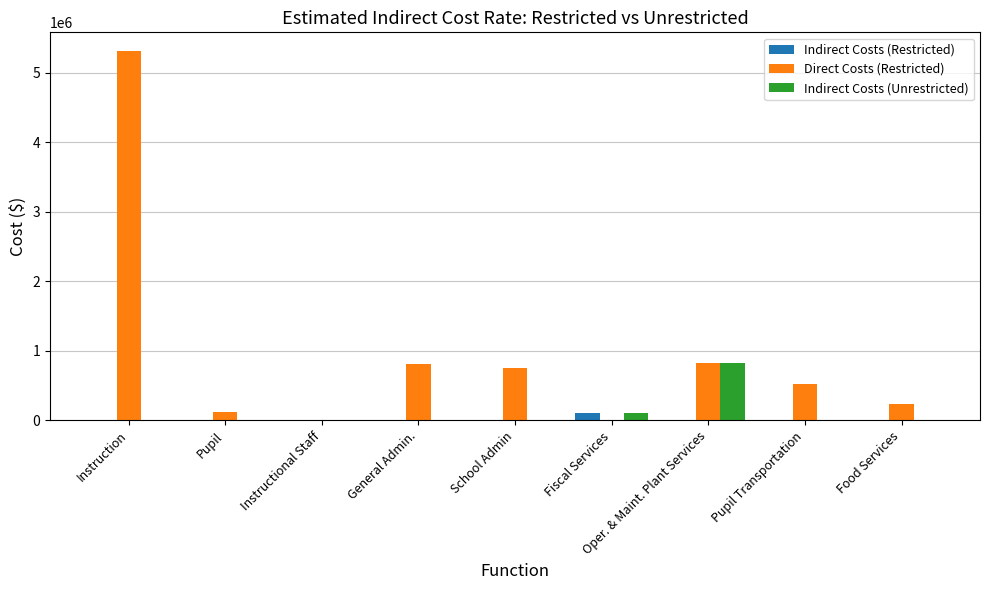

What is the sum of the Direct Costs (Restricted) values at Instructional Staff and Pupil Transportation?

521199